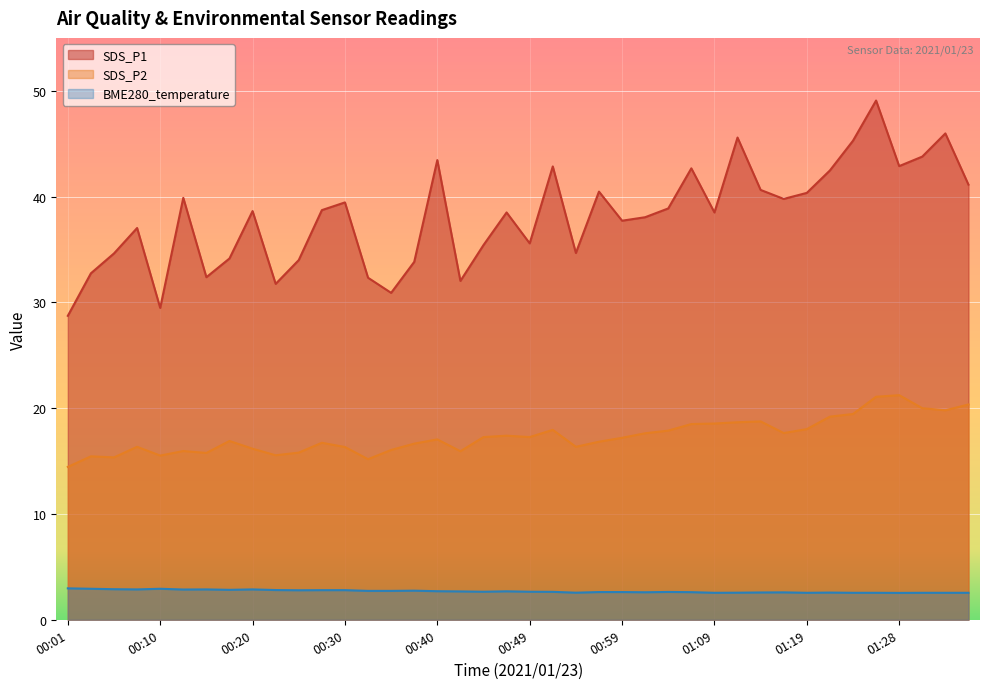

Where does the SDS_P1 series first go above 38?

00:13